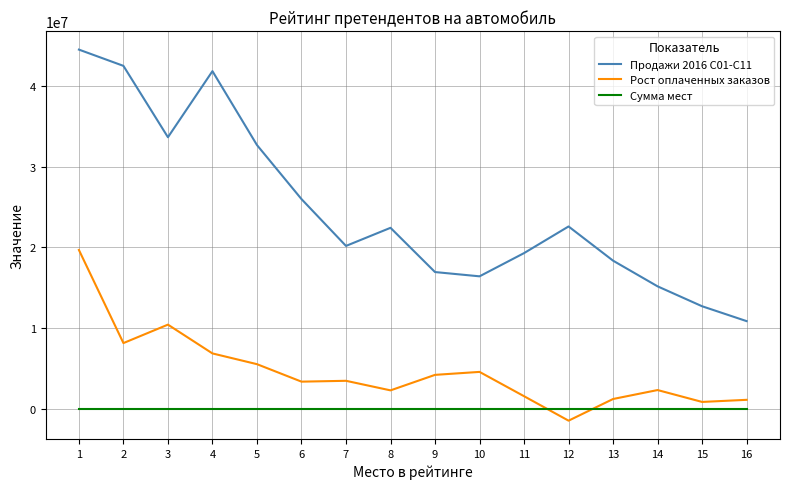

Which series has the largest total across all categories?

Продажи 2016 С01-С11